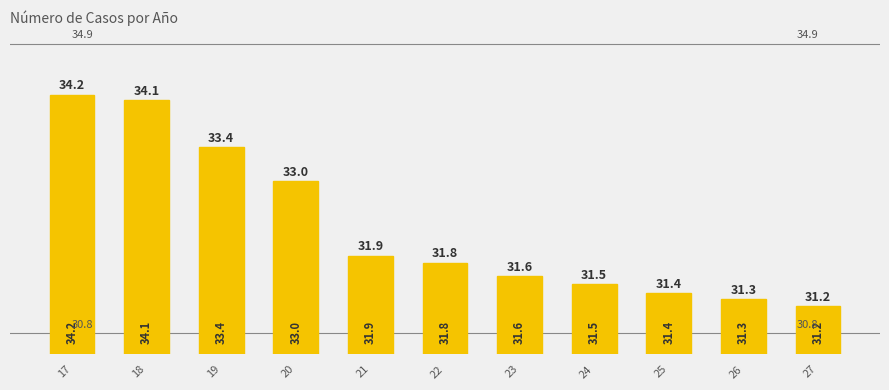

Between 17 and 26, which is larger?

17